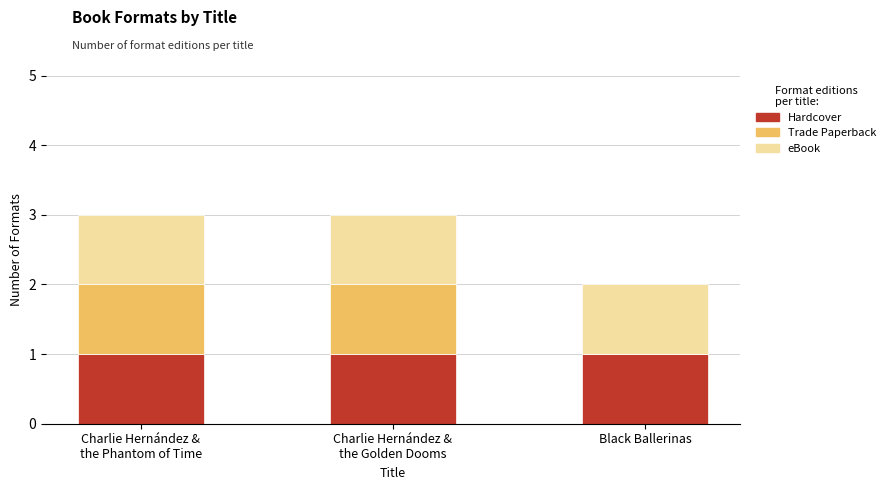

Does the chart contain stacked bars?

Yes